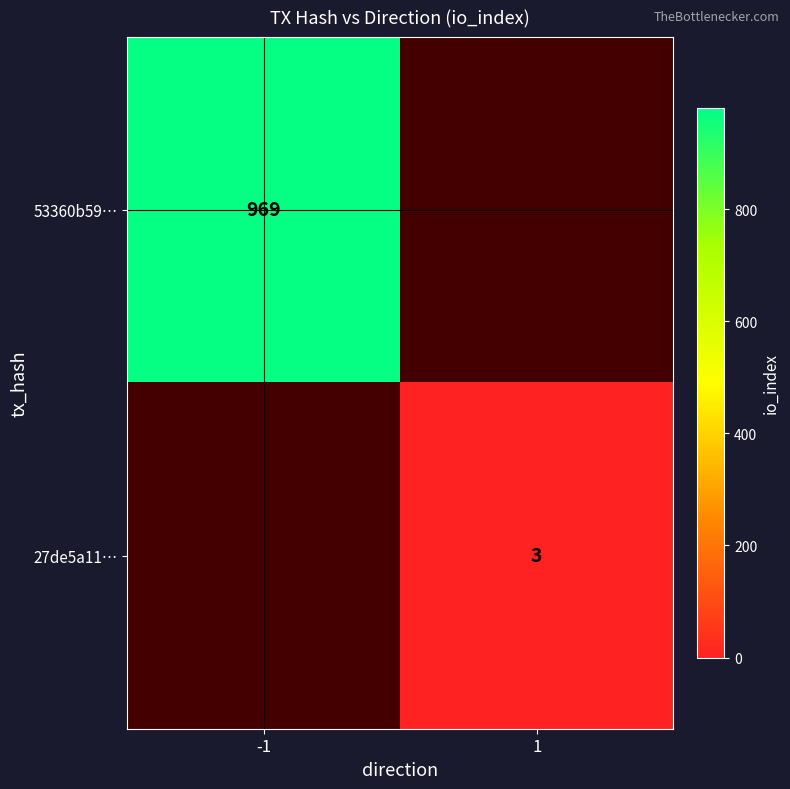

The value of 53360b59… at -1 is 1367. True or false?

False